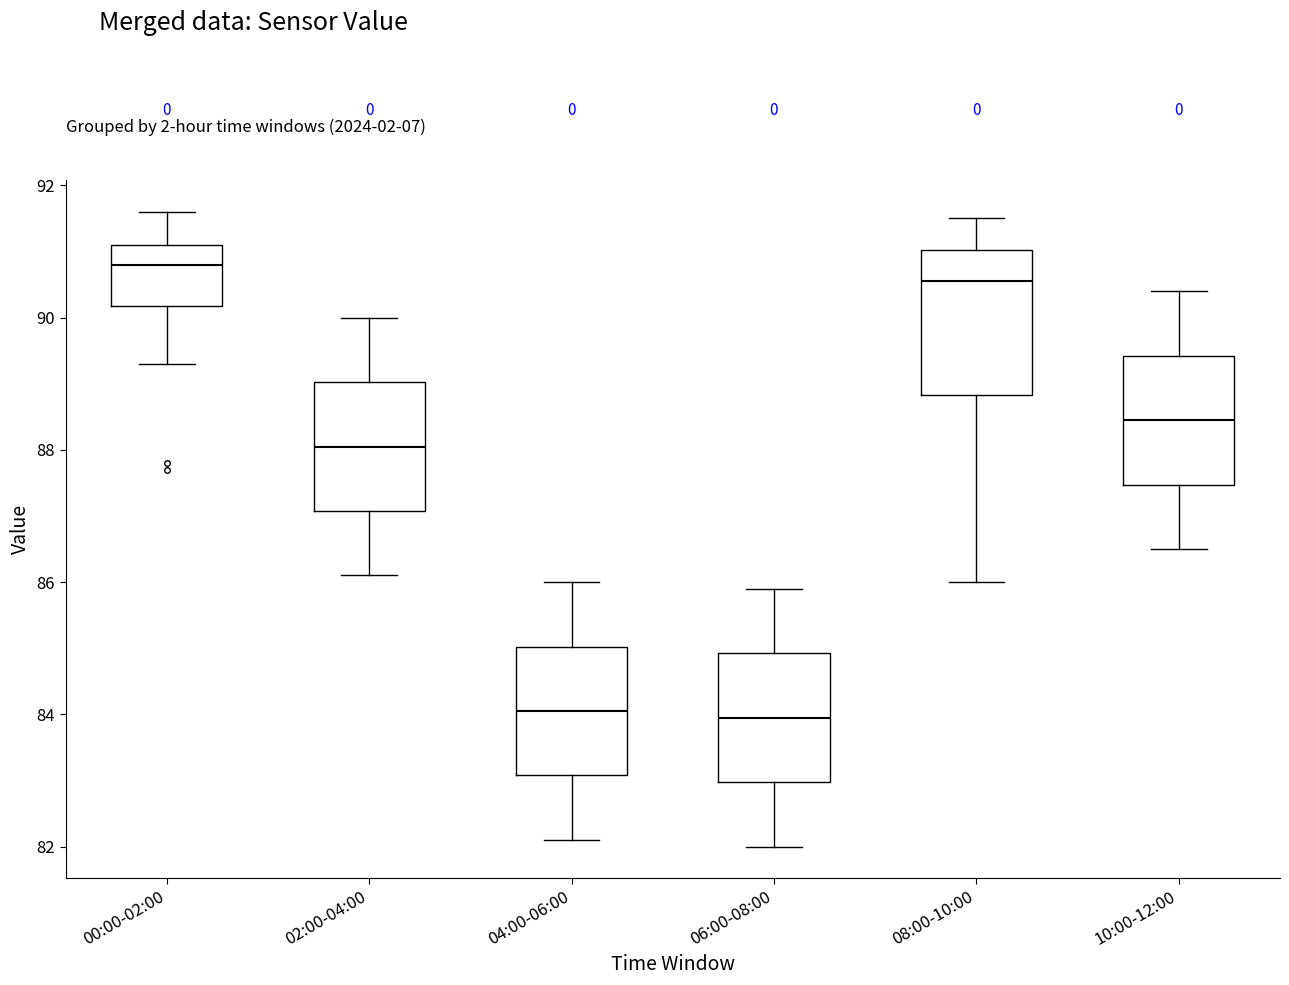

Comparing the boxes themselves (not the whiskers), which one is the tallest?

08:00-10:00